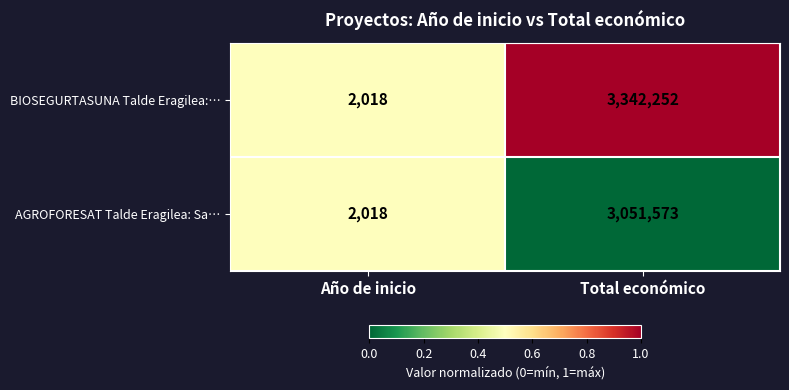

Which series has the largest range (max minus min)?

BIOSEGURTASUNA Talde Eragilea:…